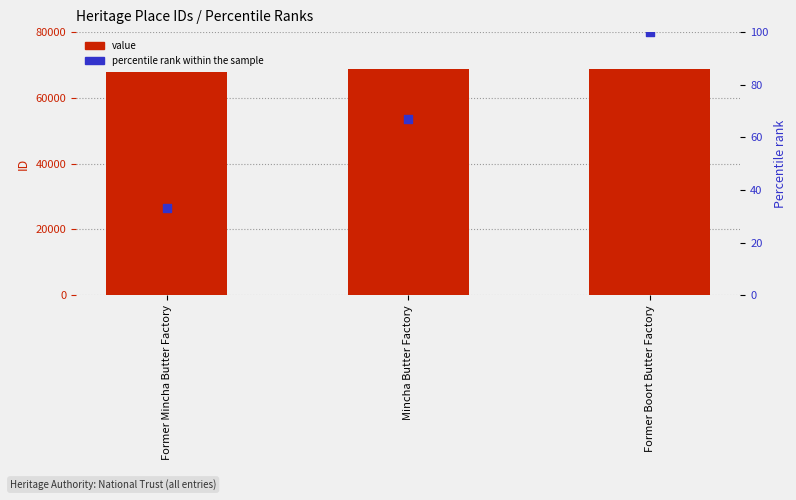

Which series has the widest spread of Y values?

ID value